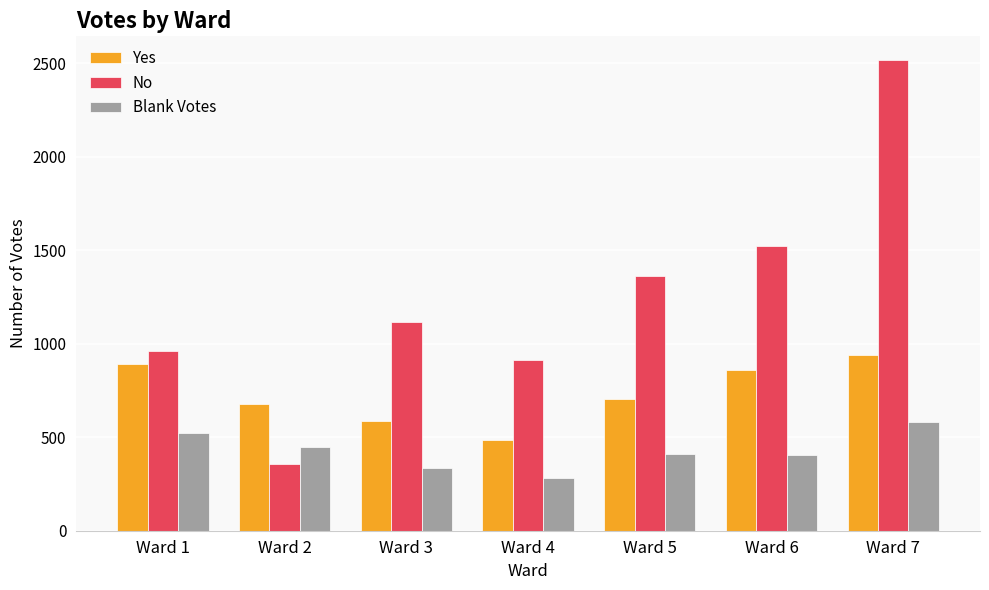

Is it true that No equals 241 at Ward 4?

False